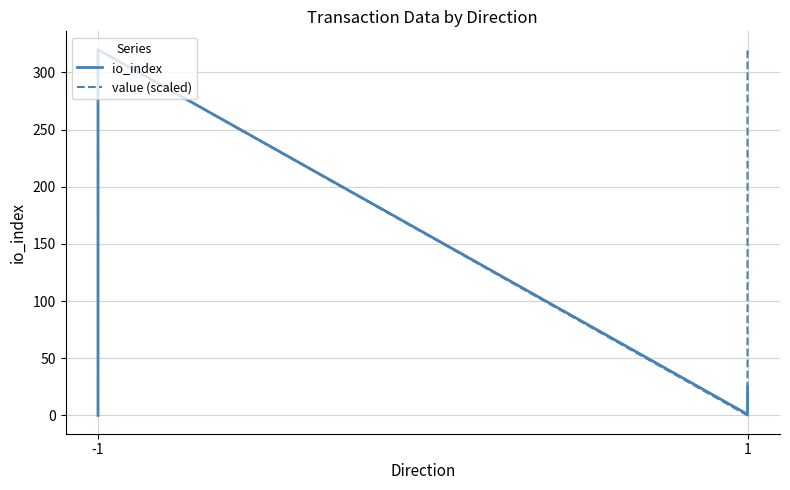

What are all the series names shown in the legend?

io_index, value (scaled)